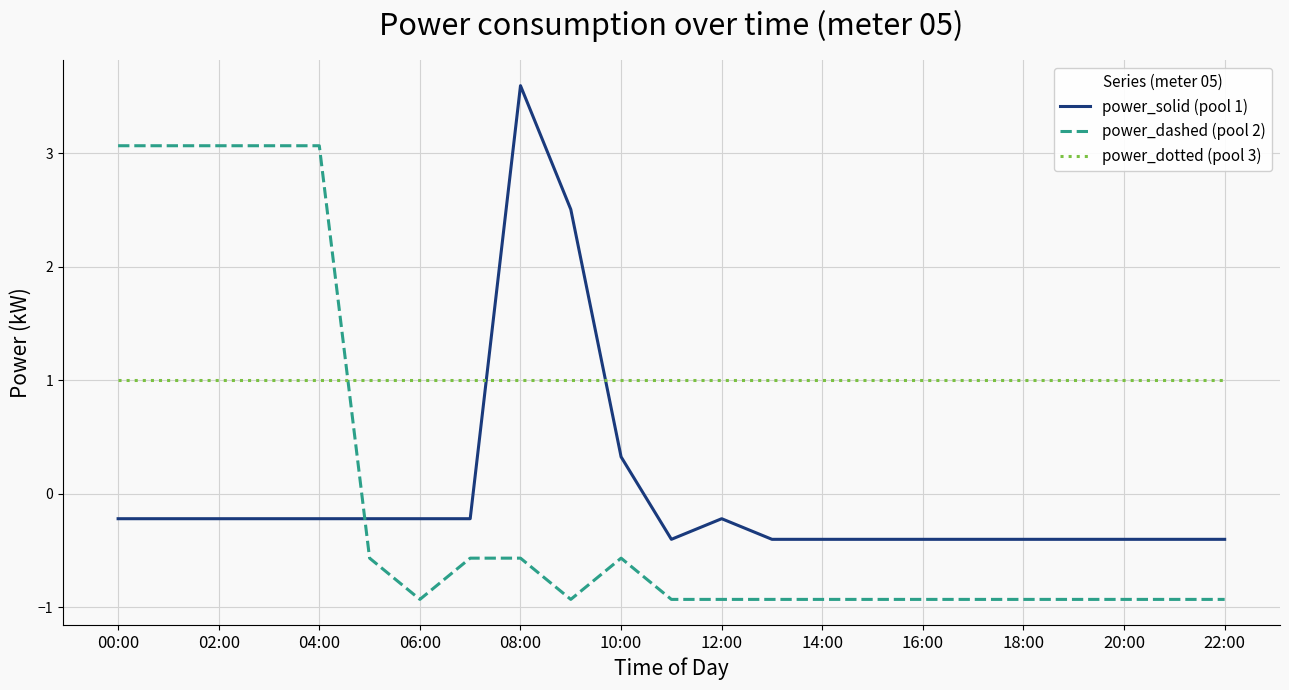

What is the difference between the maximum and minimum values in the power_dashed (pool 2) series?

4.0